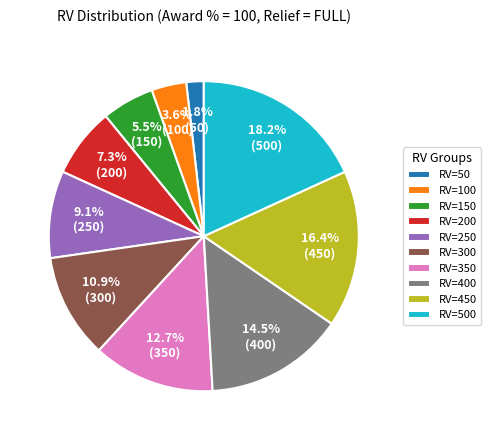

Does RV=400 account for over 50% of the chart?

No